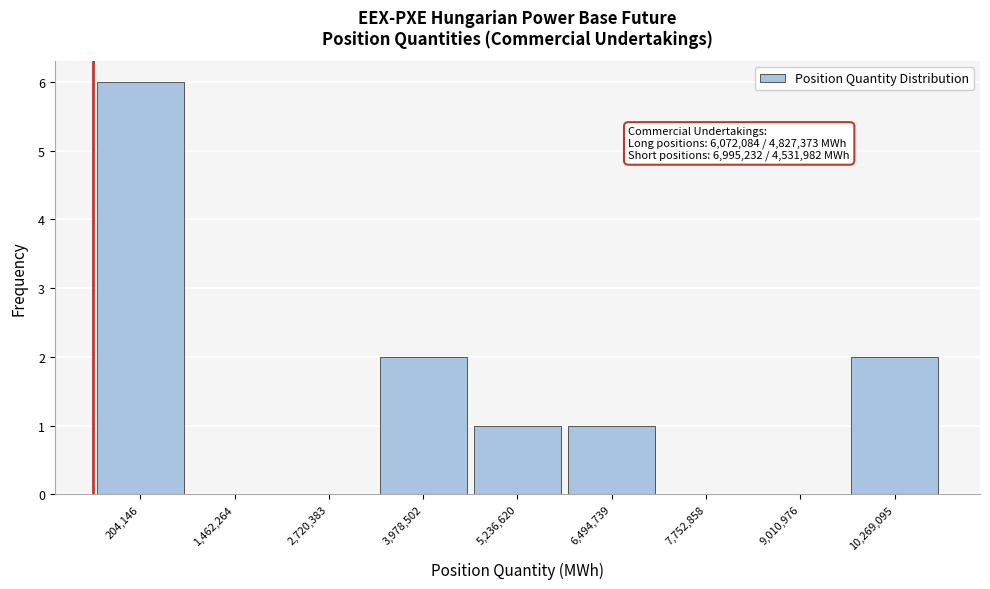

Reading right to left, what are all the values shown in this chart?

10,269,095=2	9,010,976=0	7,752,858=0	6,494,739=1	5,236,620=1	3,978,502=2	2,720,383=0	1,462,264=0	204,146=6